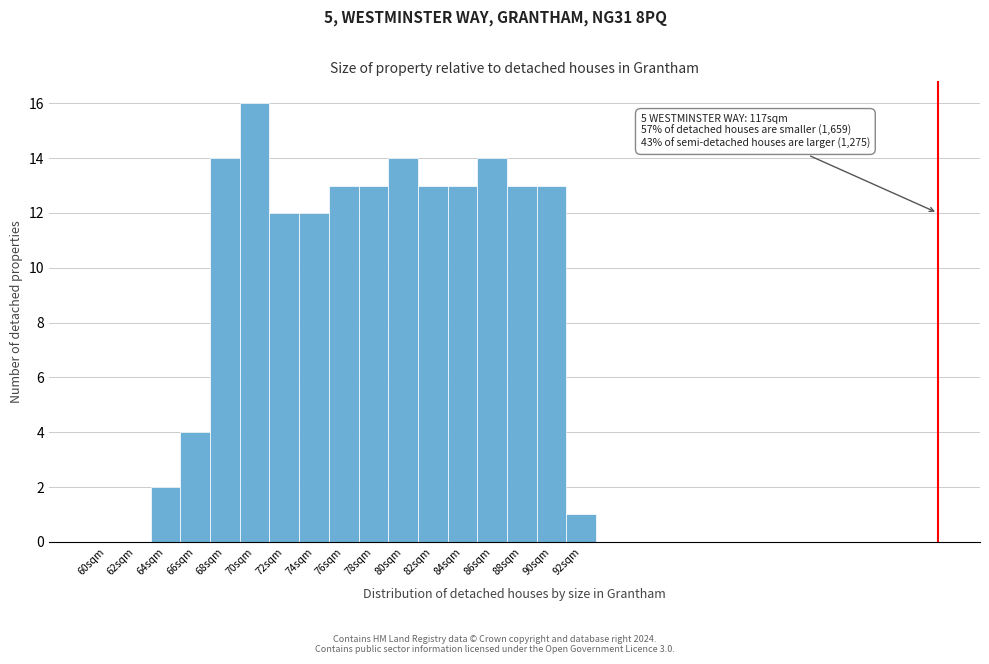

Reading left to right, extract all data points from this chart.

60sqm=0	62sqm=0	64sqm=2	66sqm=4	68sqm=14	70sqm=16	72sqm=12	74sqm=12	76sqm=13	78sqm=13	80sqm=14	82sqm=13	84sqm=13	86sqm=14	88sqm=13	90sqm=13	92sqm=1